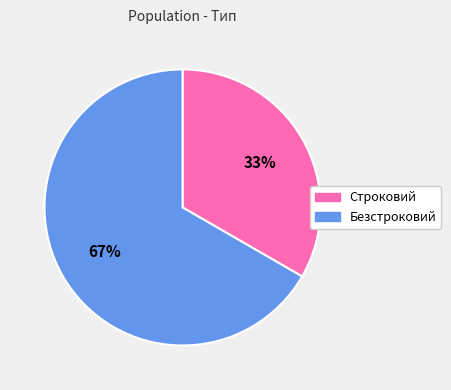

To the nearest percent, what is the average slice percentage?

50%